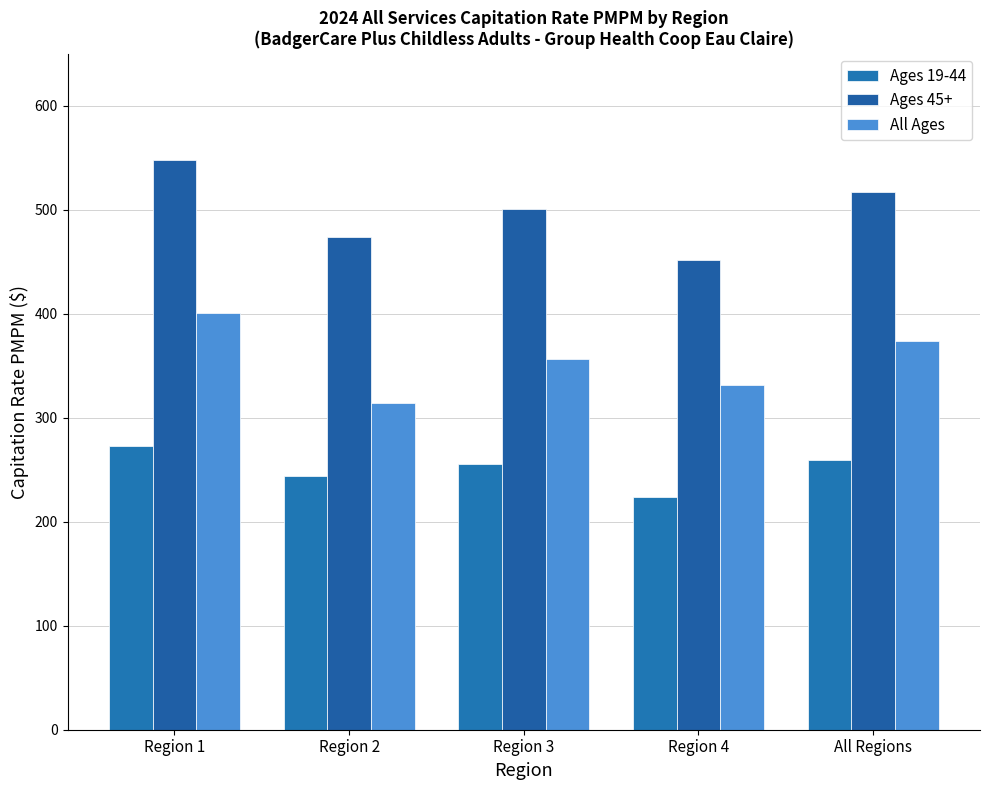

At which label does Ages 45+ reach its peak?

Region 1